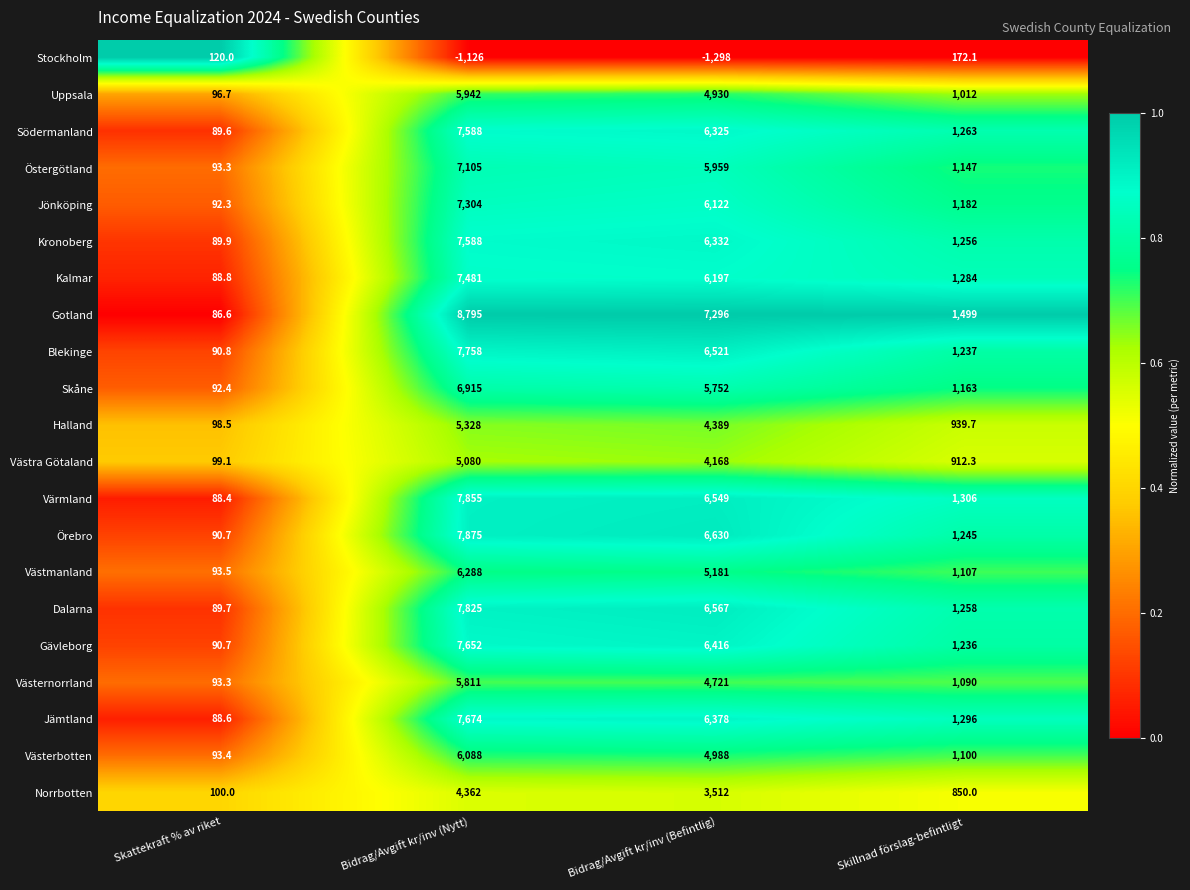

At which label is Gävleborg closest to 3871?

Bidrag/Avgift kr/inv (Befintlig)